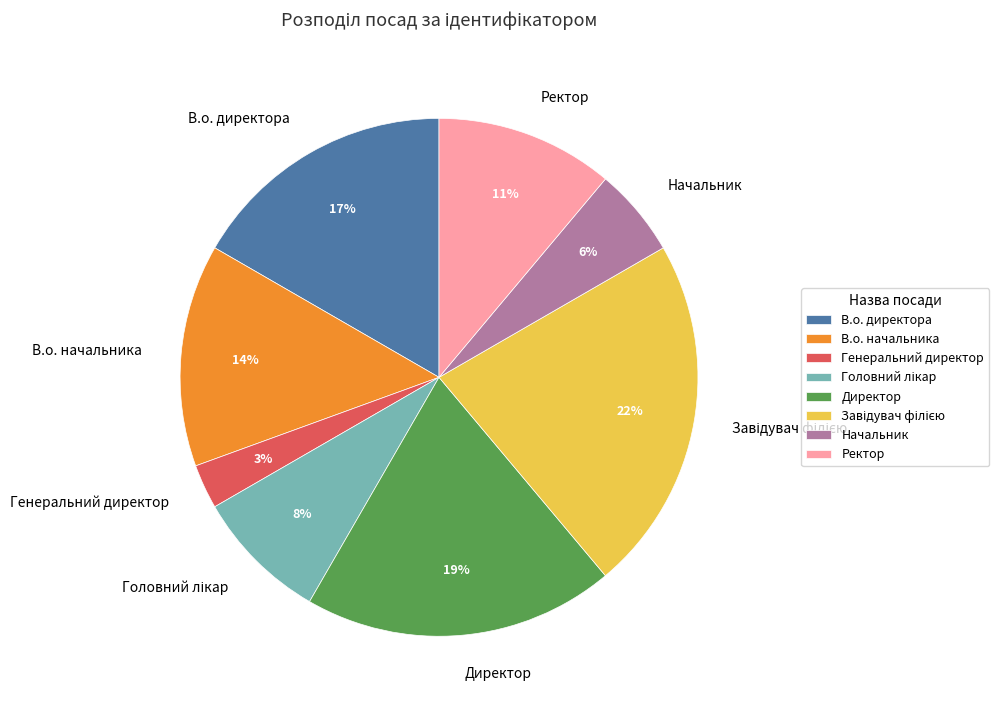

To the nearest percent, what is the difference between the largest and smallest slice percentages?

19%